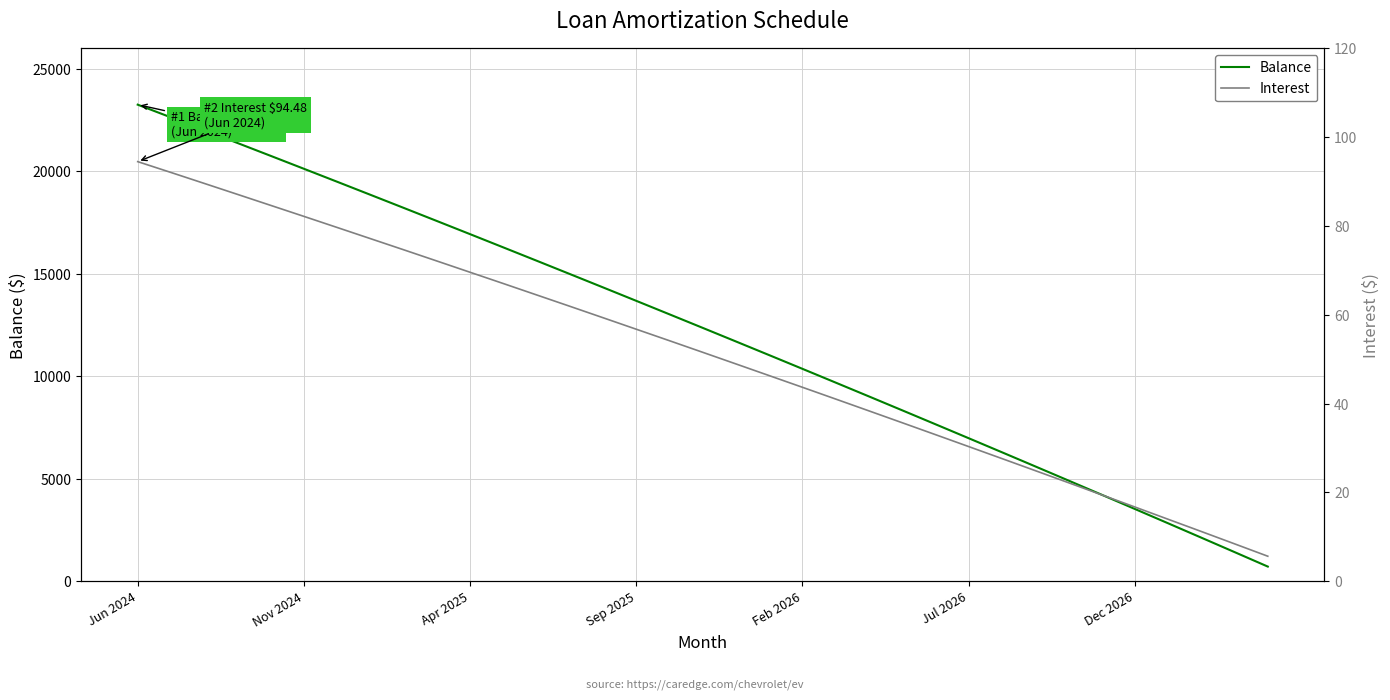

Reading left to right, extract all data points from this chart.

Balance: 23251.0	22630.0	22007.0	21381.0	20753.0	20122.0	19489.0	18853.0	18215.0	17574.0	16931.0	16285.0	15637.0	14986.0	14333.0	13677.0	13018.0	12357.0	11693.0	11027.0	10358.0	9686.0	9012.0	8335.0	7655.0	6973.0	6288.0	5600.0	4909.0	4216.0	3520.0	2821.0	2119.0	1415.0	708.0
Interest: 94.5	92.0	89.6	87.1	84.6	82.2	79.7	77.1	74.6	72.1	69.6	67.0	64.5	61.9	59.3	56.7	54.1	51.5	48.9	46.3	43.6	41.0	38.3	35.7	33.0	30.3	27.6	24.9	22.2	19.4	16.7	13.9	11.2	8.4	5.6